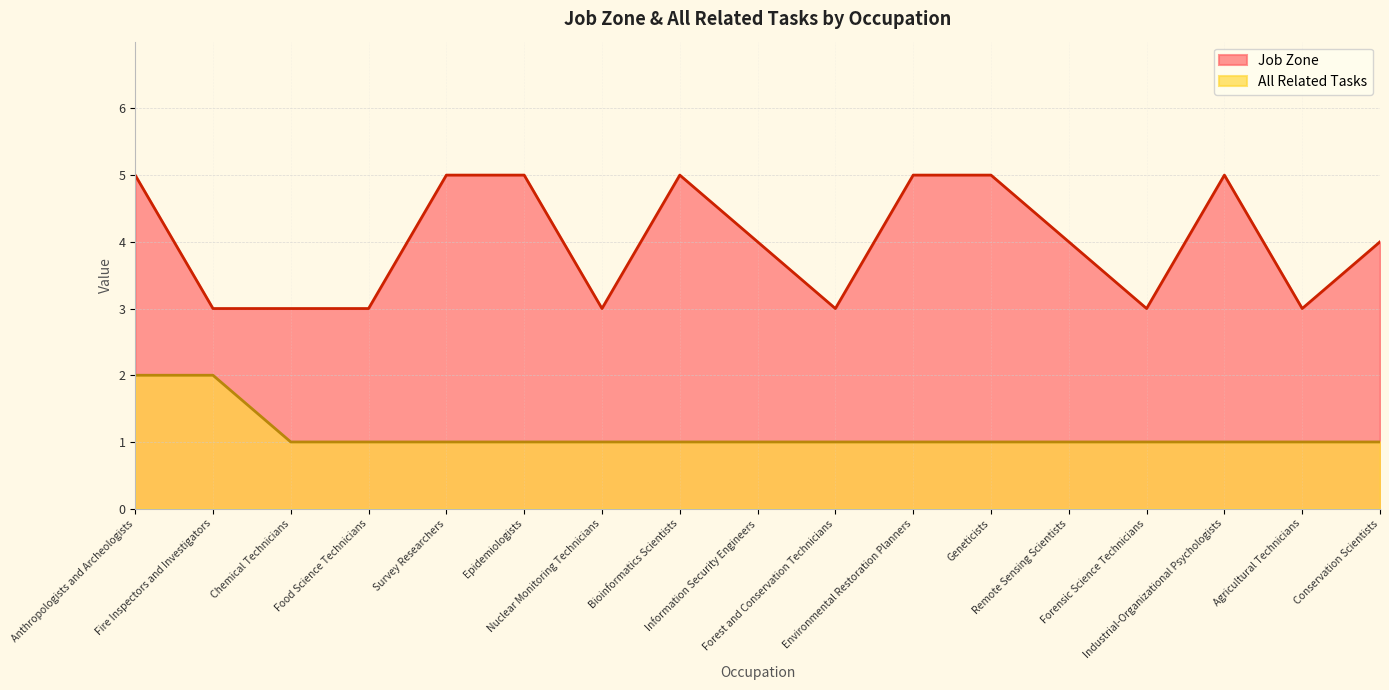

True or false: Job Zone and All Related Tasks cross at least once.

False